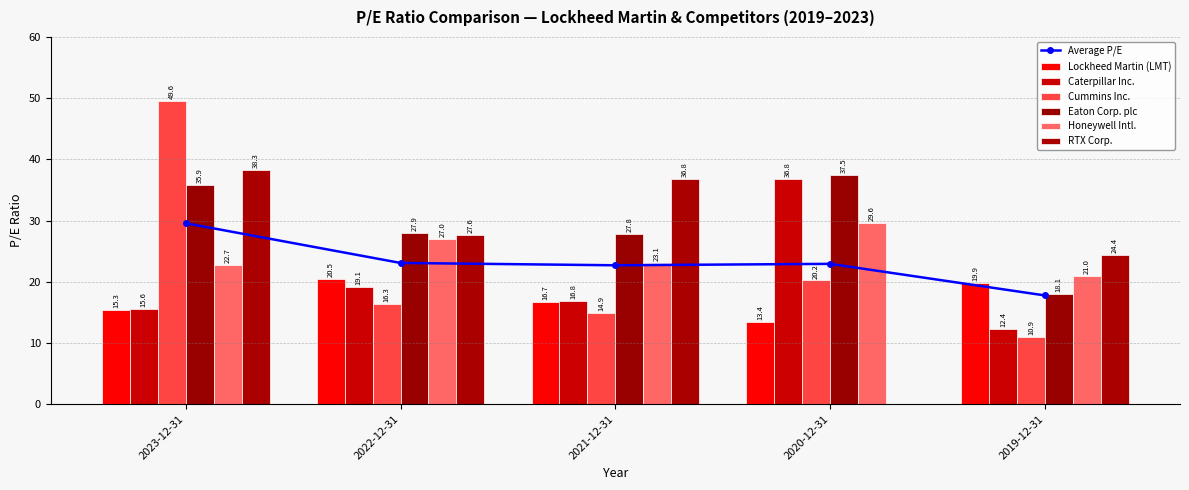

What is the spread (max minus min) of values at 2020-12-31?

37.5